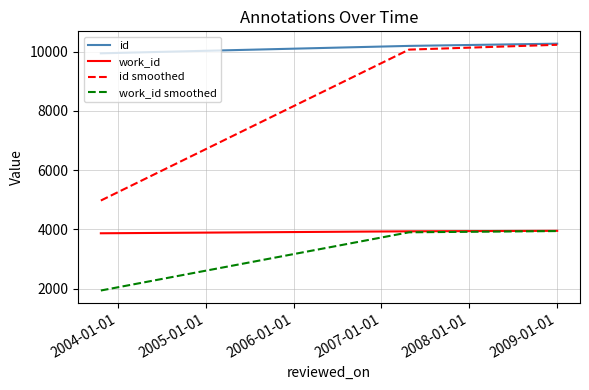

Which series has the largest total across all categories?

id